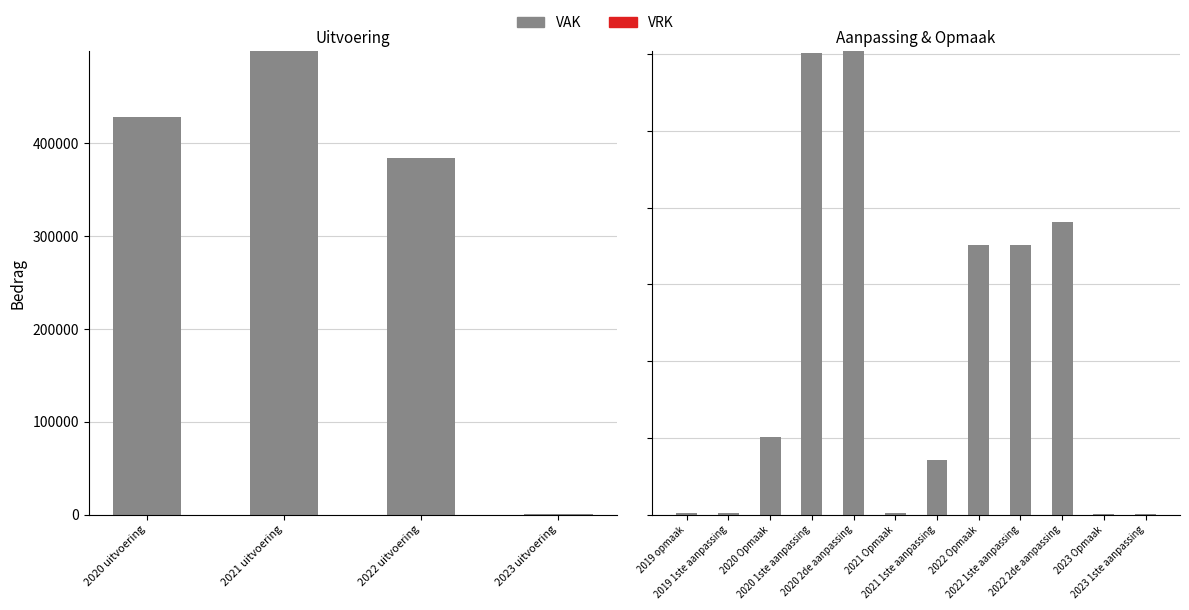

What is the lowest value of the VAK series?

474